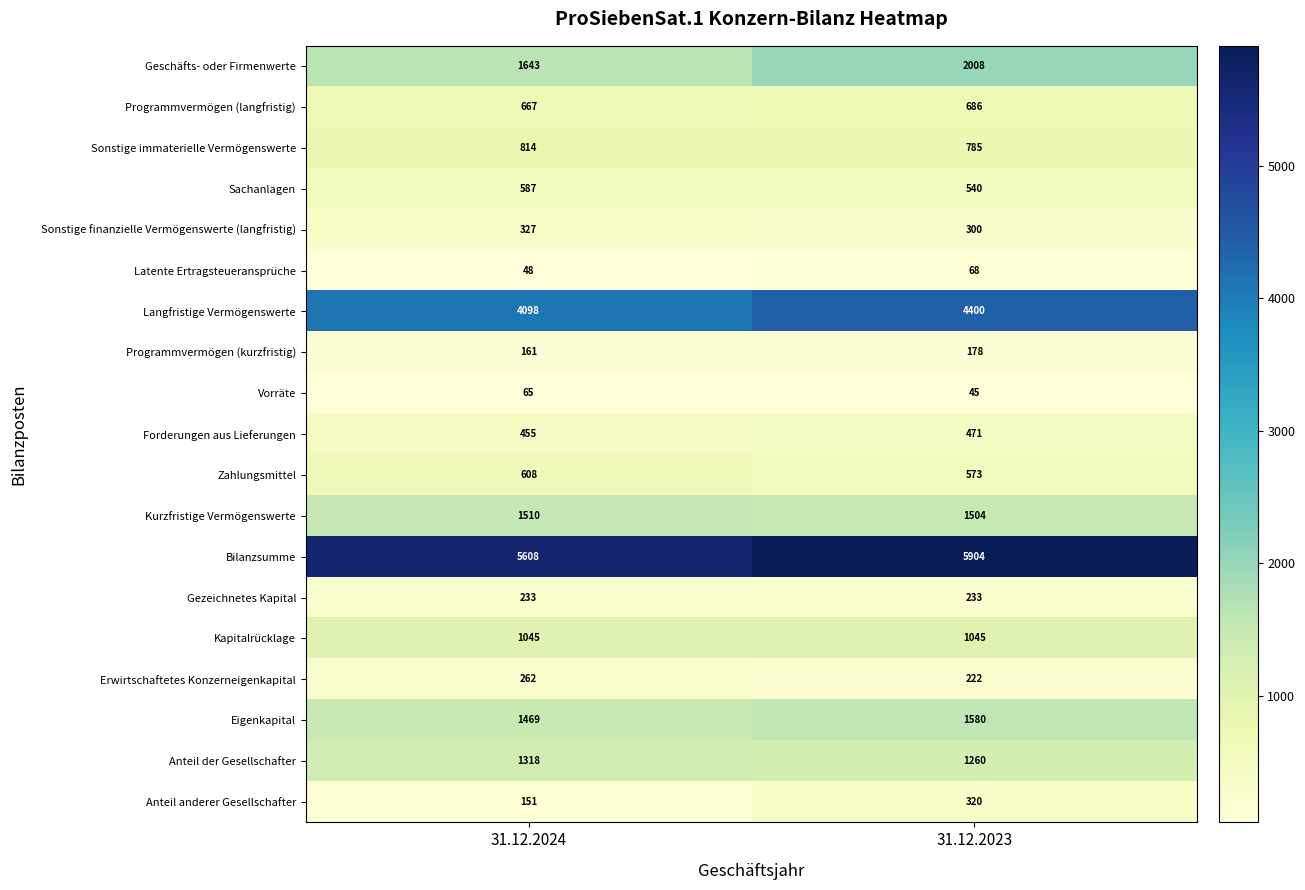

What is the sum of the Bilanzsumme values at 31.12.2023 and 31.12.2024?

11512